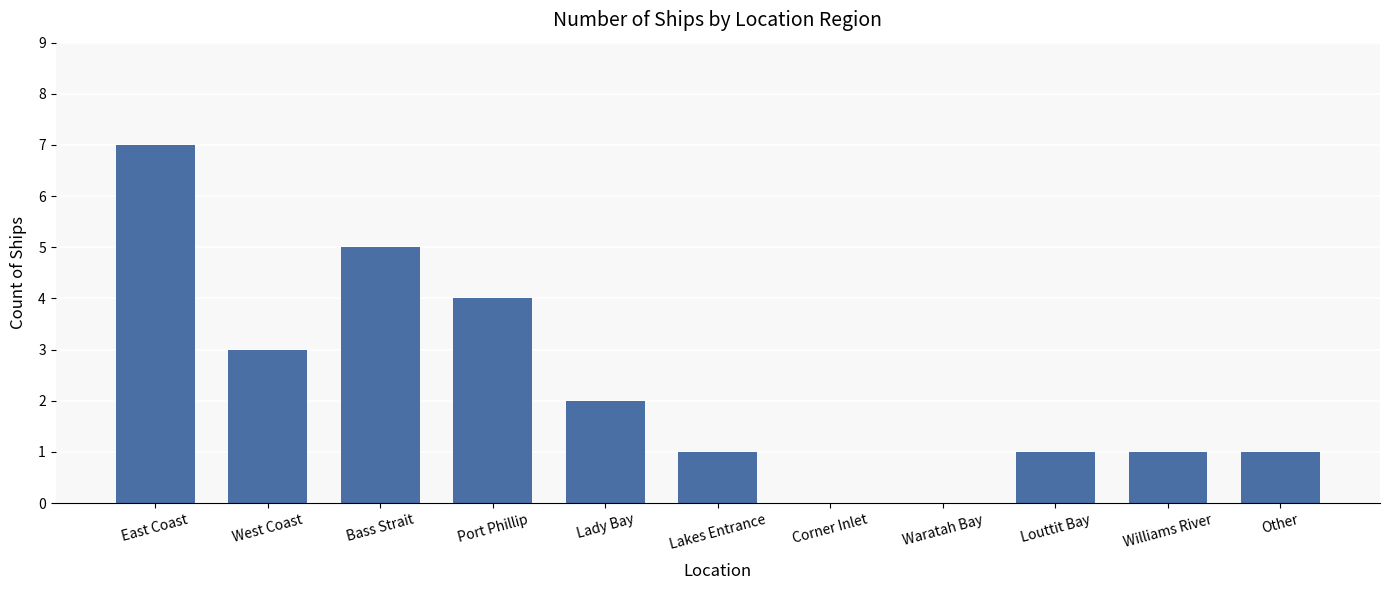

Where does the data first go above 1?

East Coast